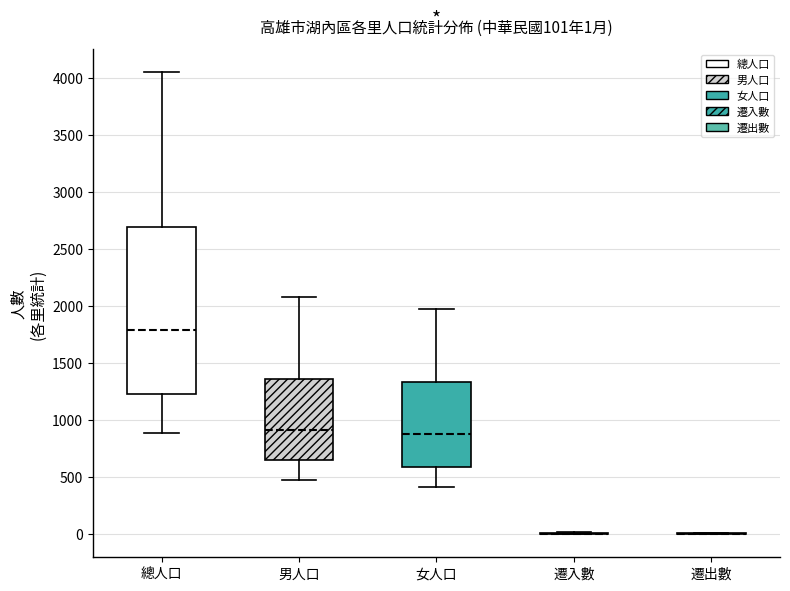

Comparing the boxes themselves (not the whiskers), which one is the tallest?

總人口